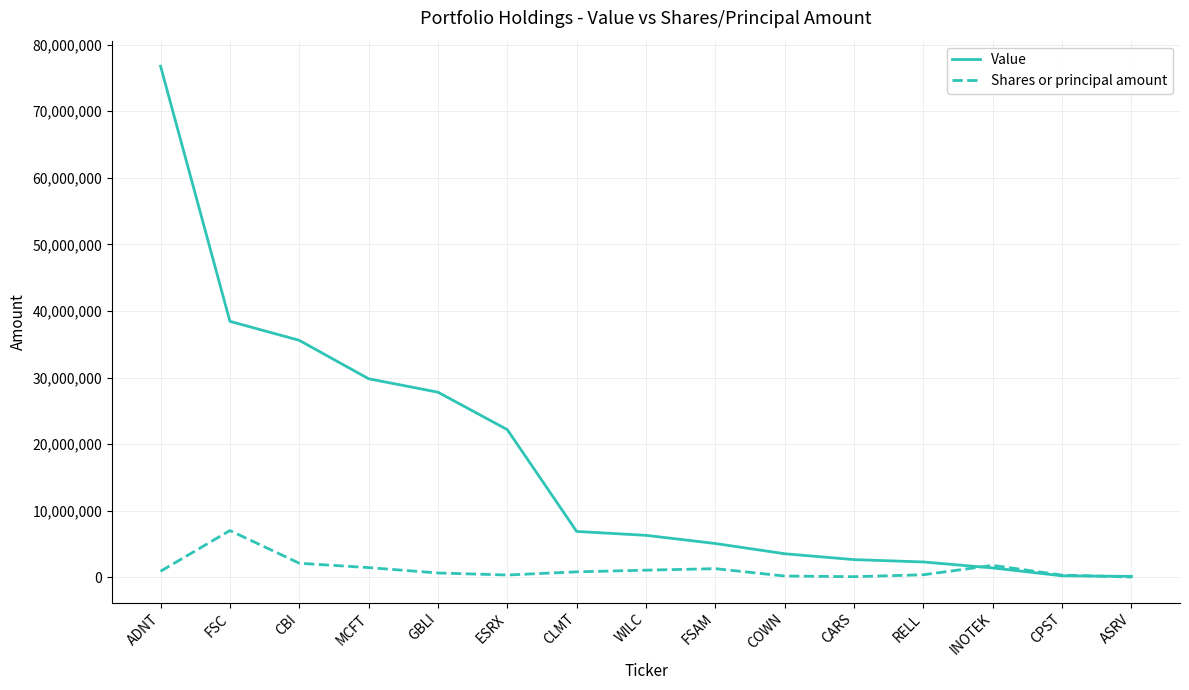

At which category is the sum across all series the highest?

ADNT